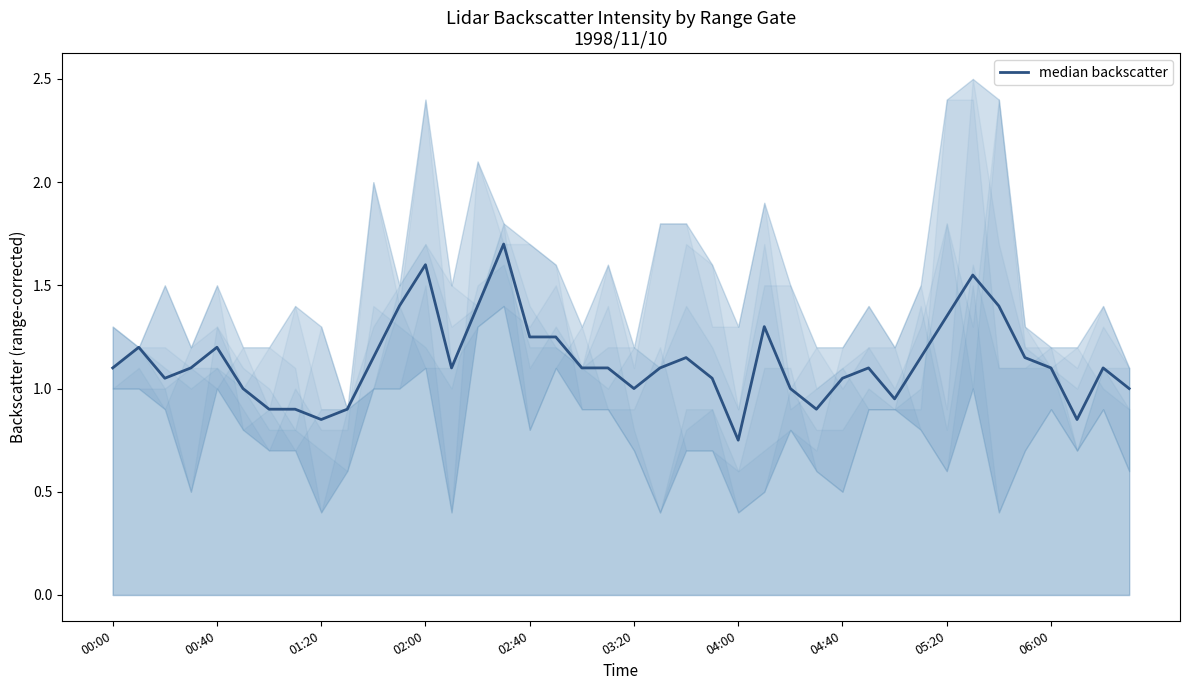

How many interior local valleys (lower than both neighbors) does the data have?

8